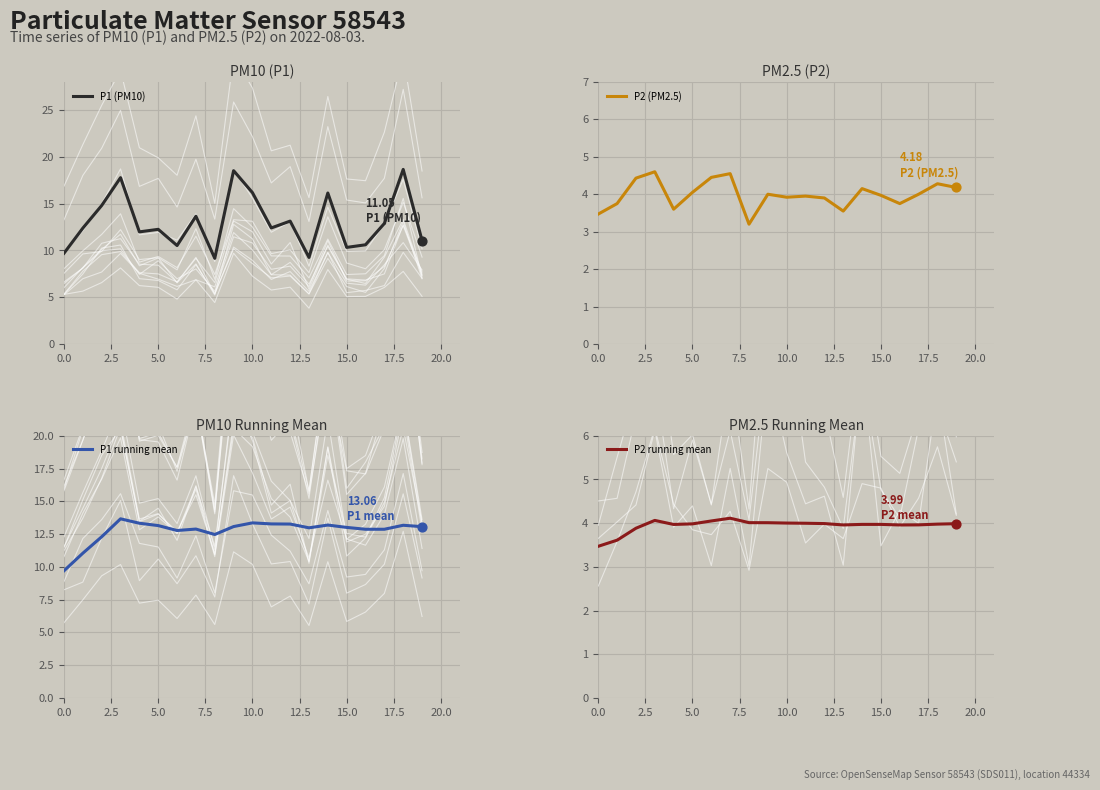

Which series has the largest Y range (max minus min)?

P1 (PM10)